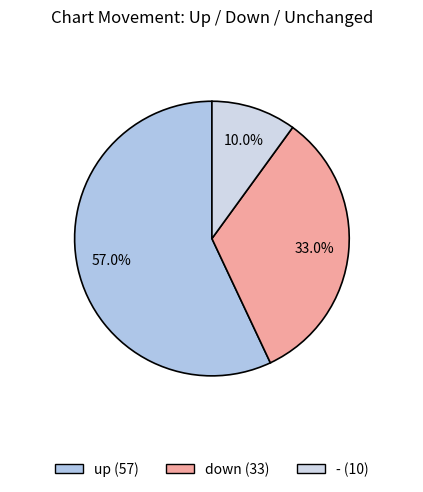

To the nearest percent, what percentage of the pie is down?

33%